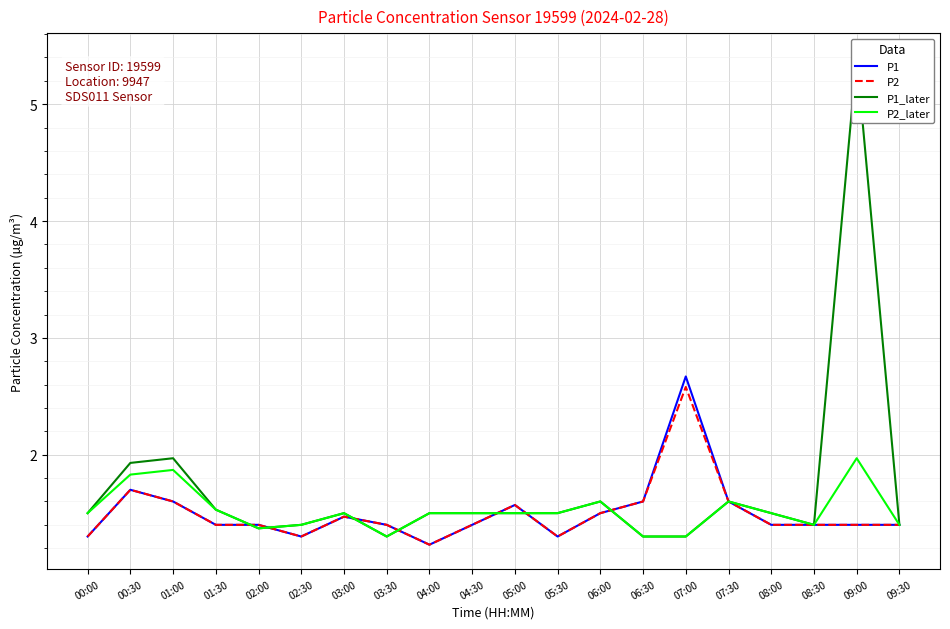

What is the label of the 14th point from the right?

03:00